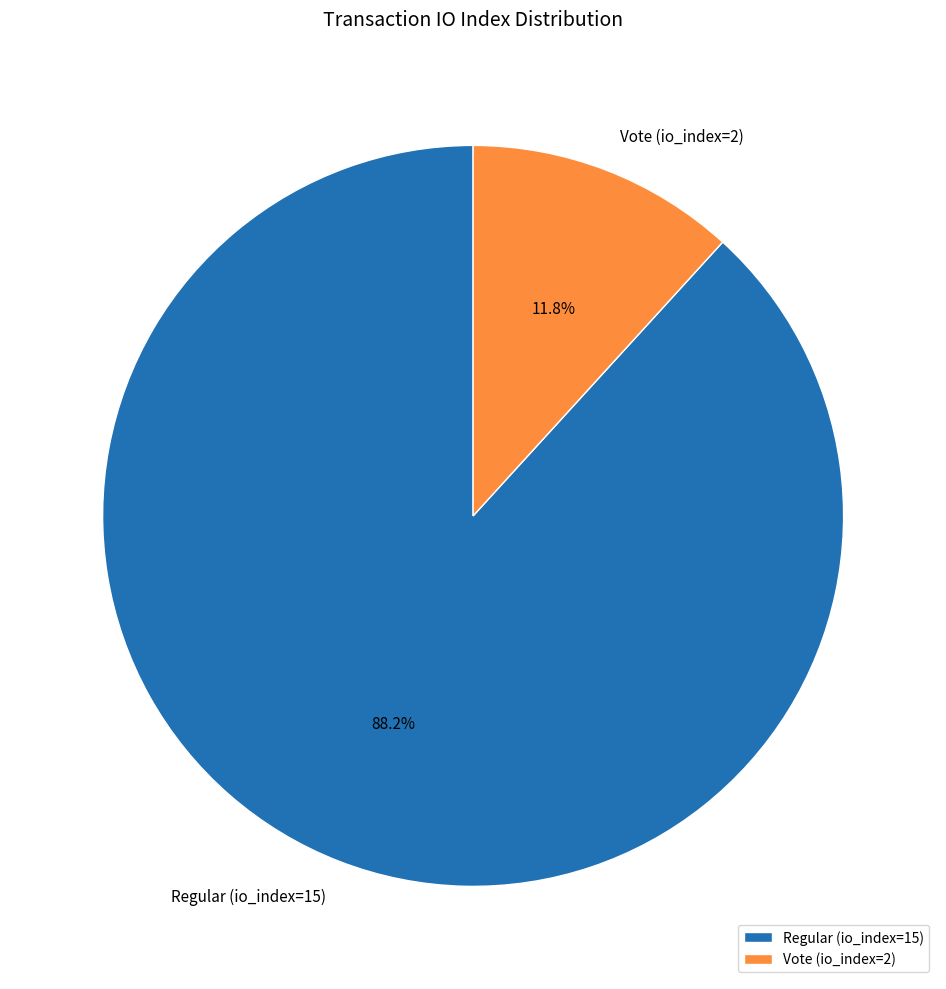

Is the sum of Regular (io_index=15) and Vote (io_index=2) greater than half?

Yes